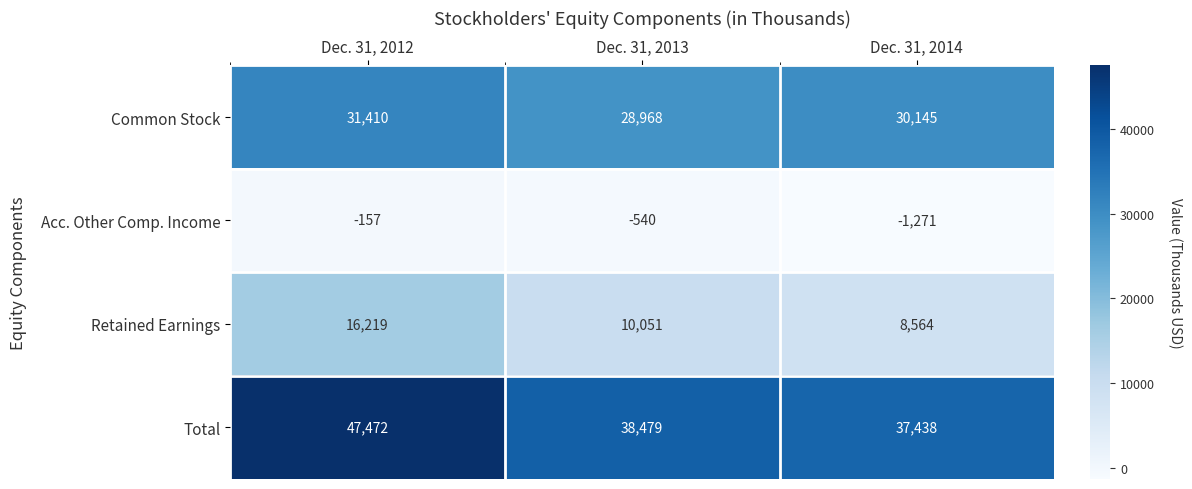

List the series in order of their overall mean, highest first.

Total, Common Stock, Retained Earnings, Acc. Other Comp. Income